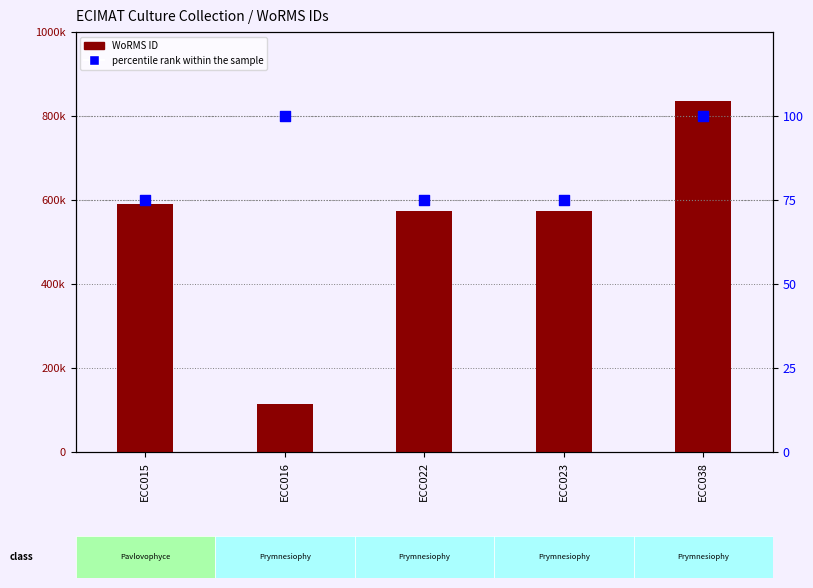

Which series has the largest total across all categories?

WoRMS ID